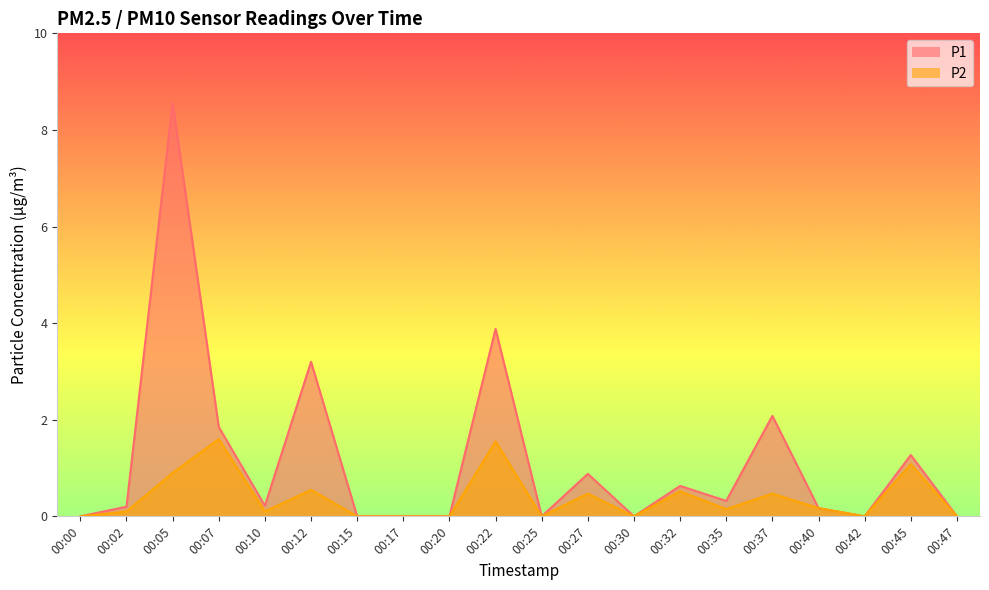

Rank the series by their maximum value, from highest to lowest.

P1, P2